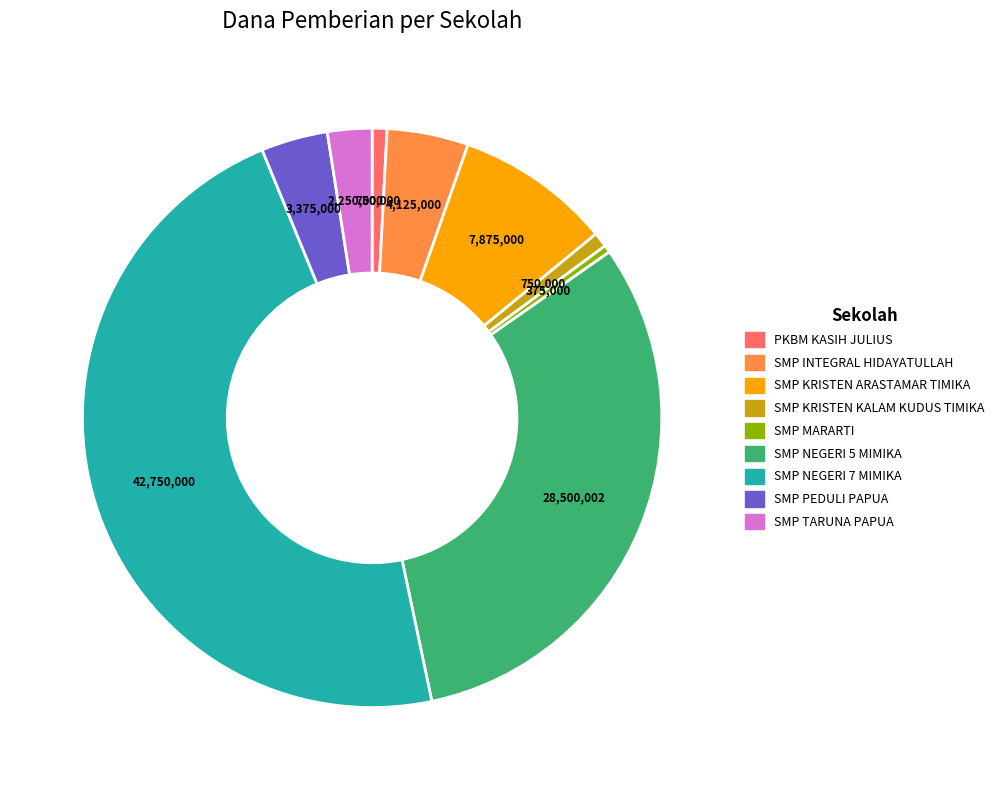

Which slice is the largest?

SMP NEGERI 7 MIMIKA